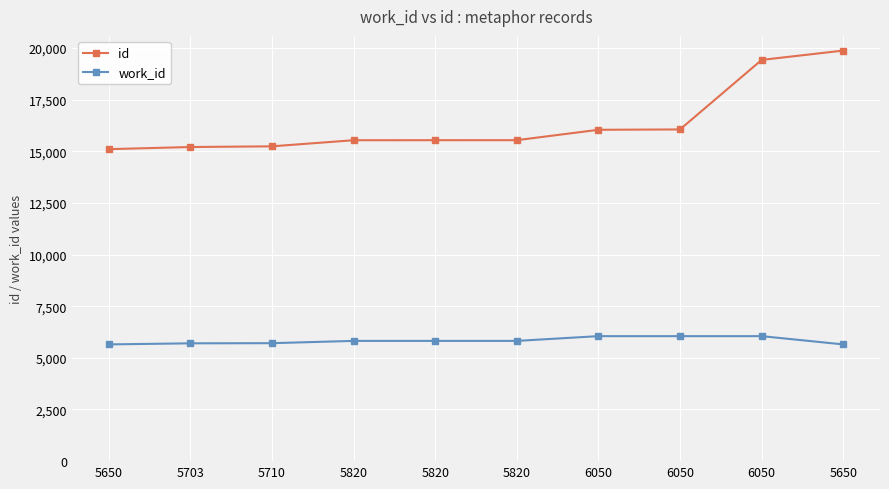

True or false: work_id has a value of 10207 at 5820.

False